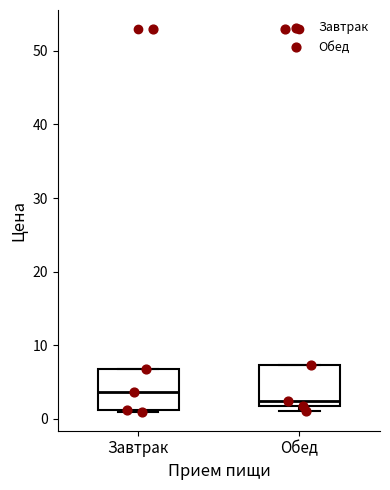

Which box's median line is the highest?

Завтрак